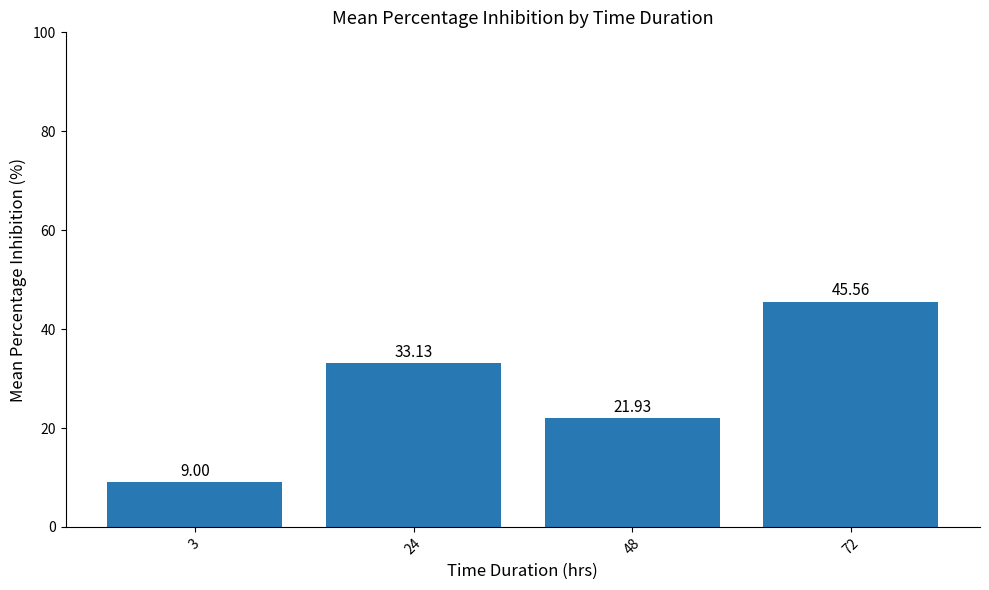

Reading left to right, extract all data points from this chart.

9.0	33.1	21.9	45.6